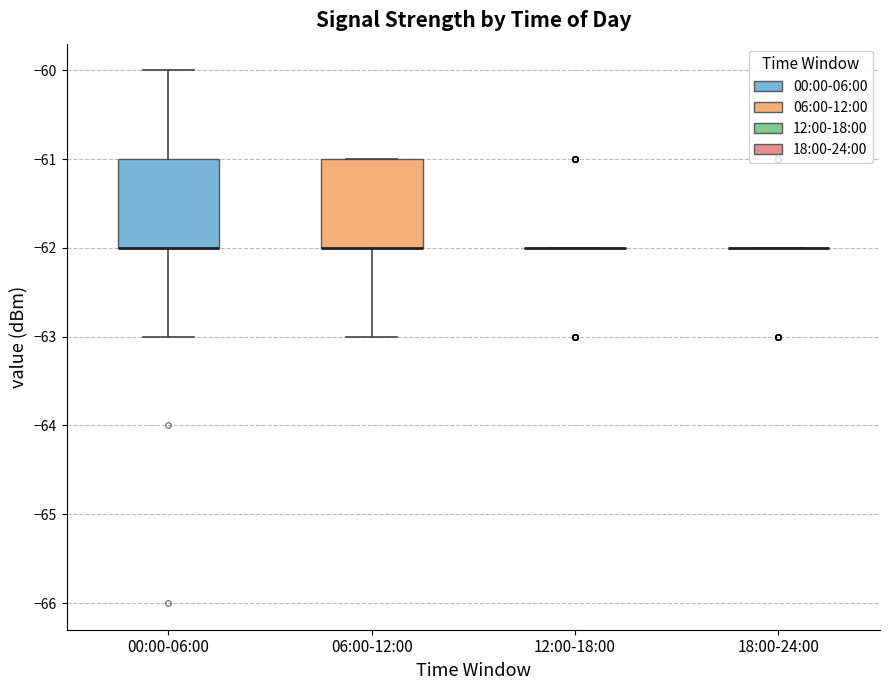

Reading left to right, transcribe this box plot: for each box, give where its median line is, the range the box spans, and where its two whiskers end, as read against the y-axis. The values are not printed on the chart, so give them approximately, as read against the axis.

00:00-06:00: median -62 (drawn on the box's lower edge), box -62 to -61, whiskers -63 to -60
06:00-12:00: median -62 (drawn on the box's lower edge), box -62 to -61, whiskers -63 to -61
12:00-18:00: box collapsed to a line at -62, whiskers -62 to -62
18:00-24:00: box collapsed to a line at -62, whiskers -62 to -62